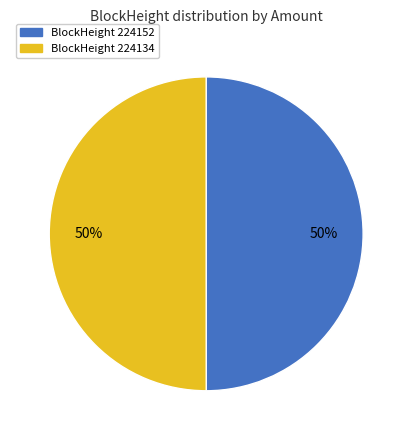

To the nearest percent, what is the average slice percentage?

50%